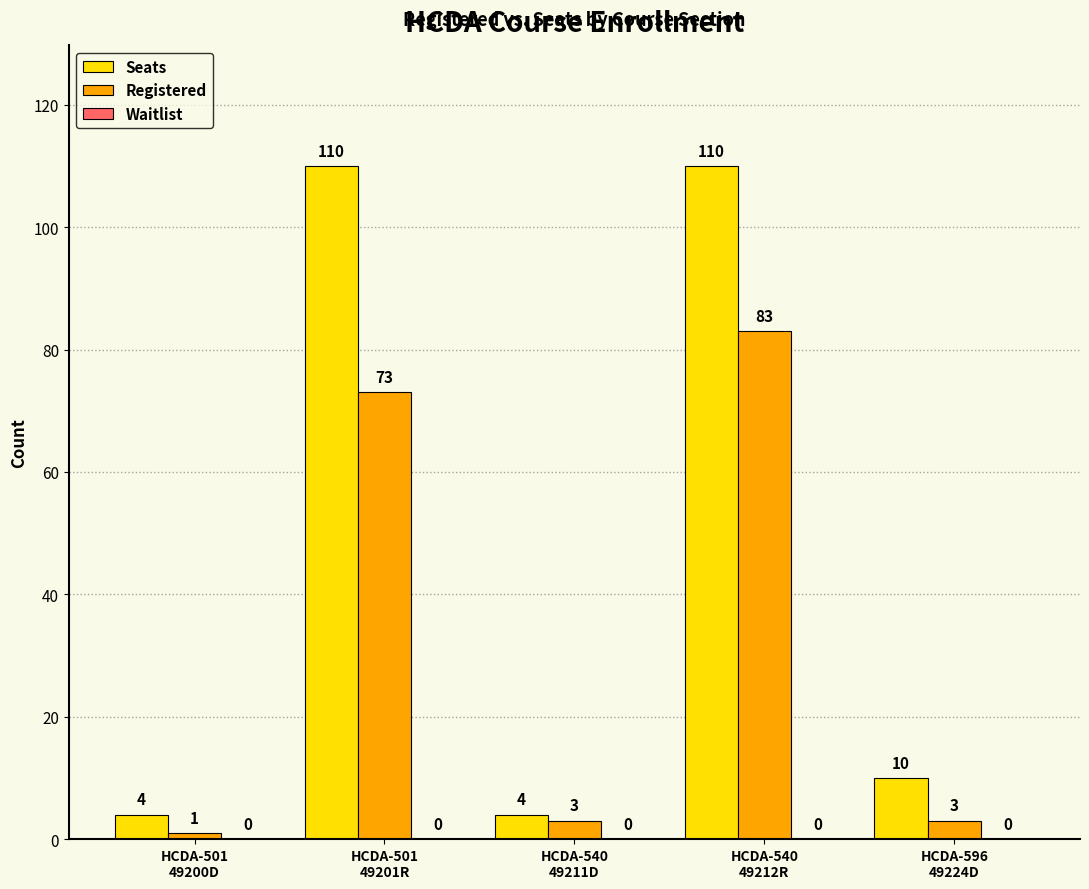

Does the chart contain any negative values?

No